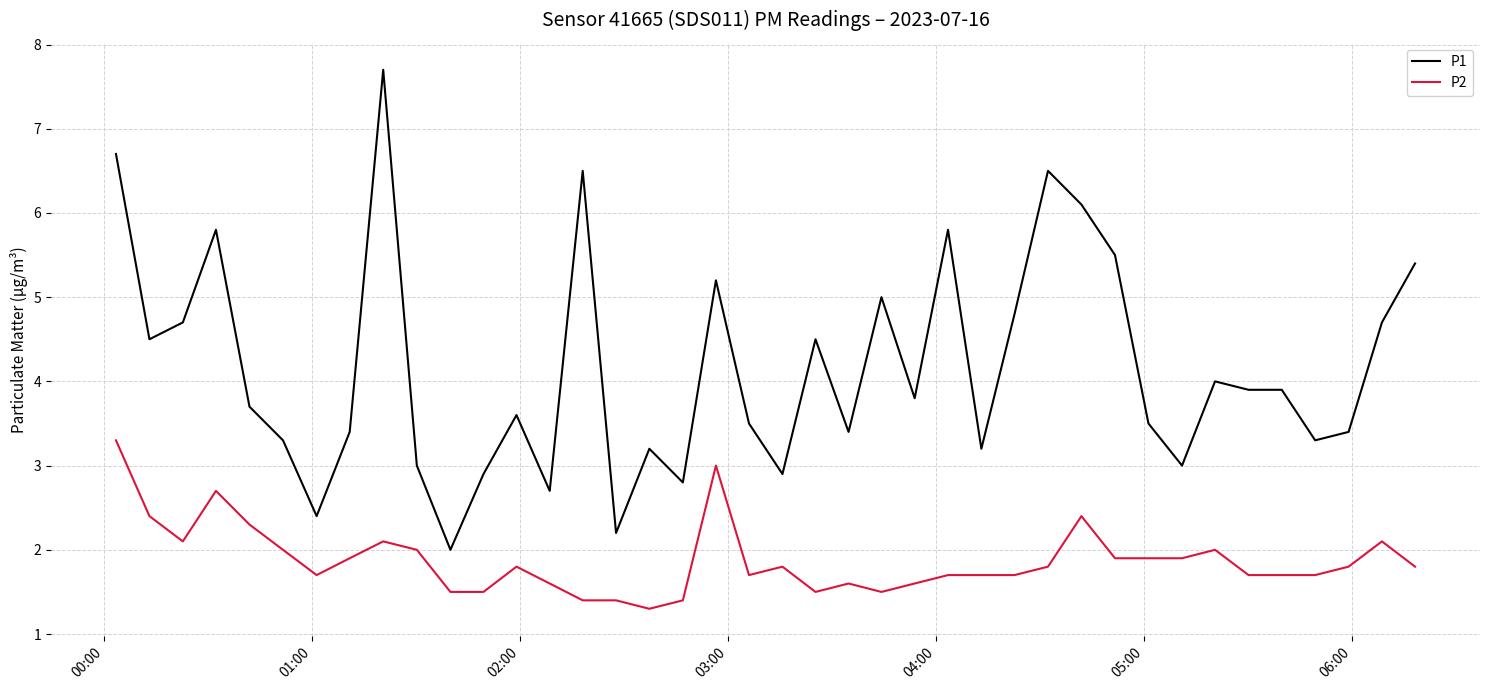

List the series in order of their overall mean, highest first.

P1, P2